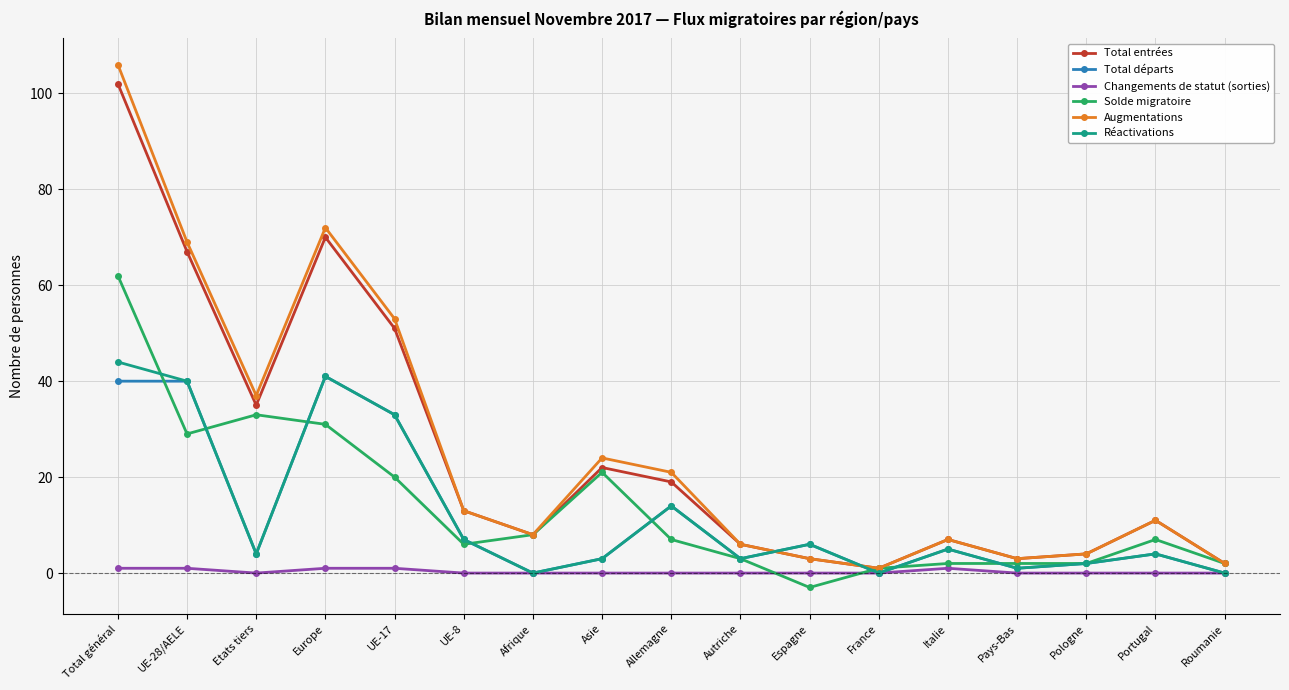

At which category is the sum across all series the highest?

Total général